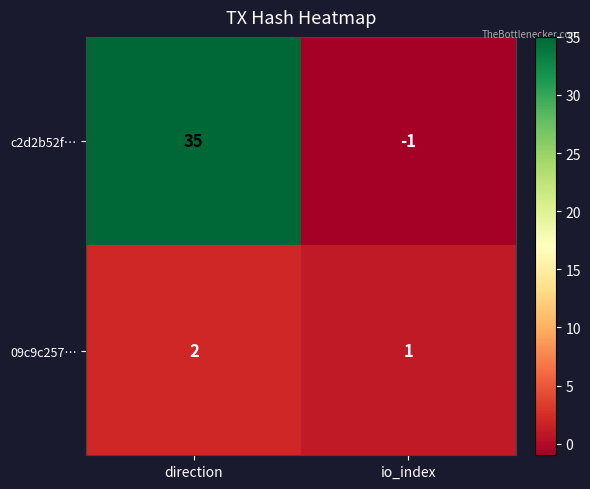

What is the total value across all series at direction?

37